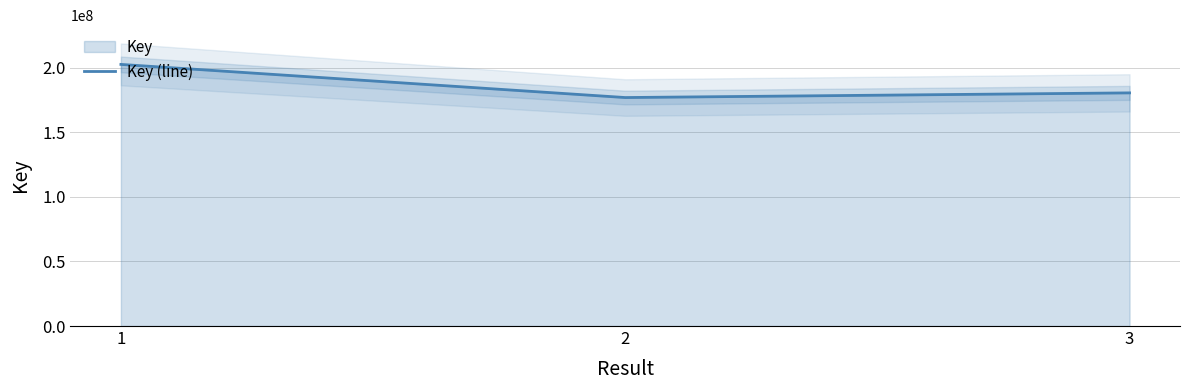

What is the sum of all values?

560418660